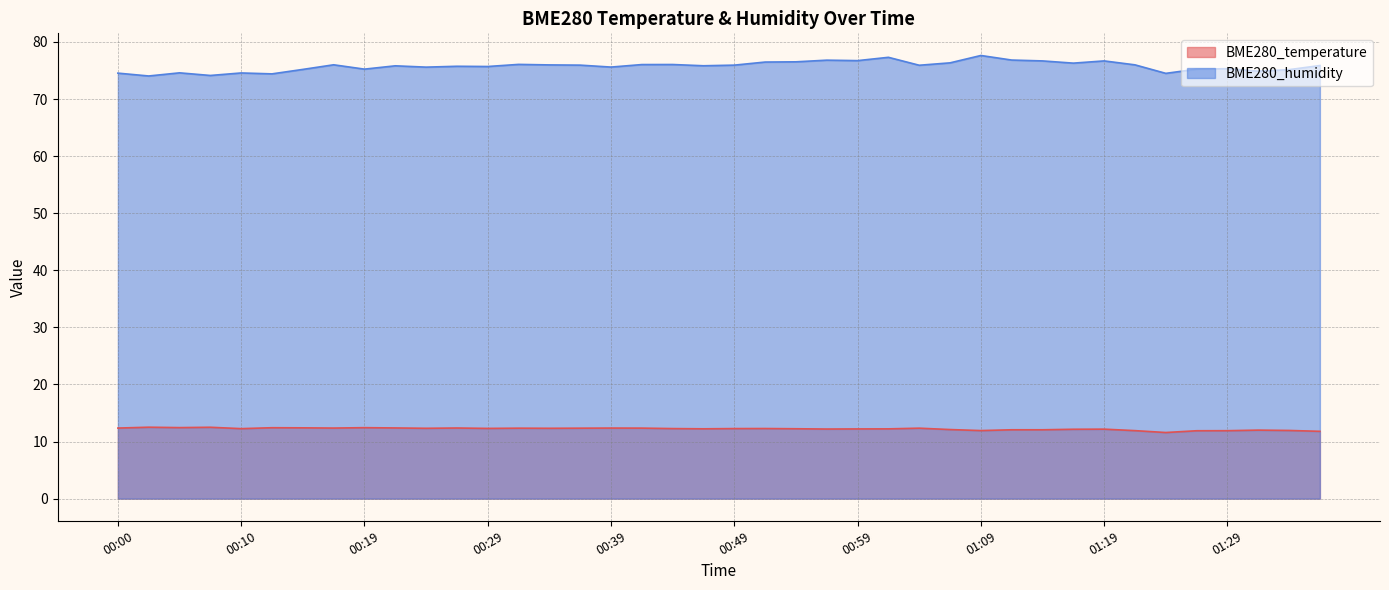

What is the difference between the BME280_temperature values at 01:06 and 01:01?

0.1